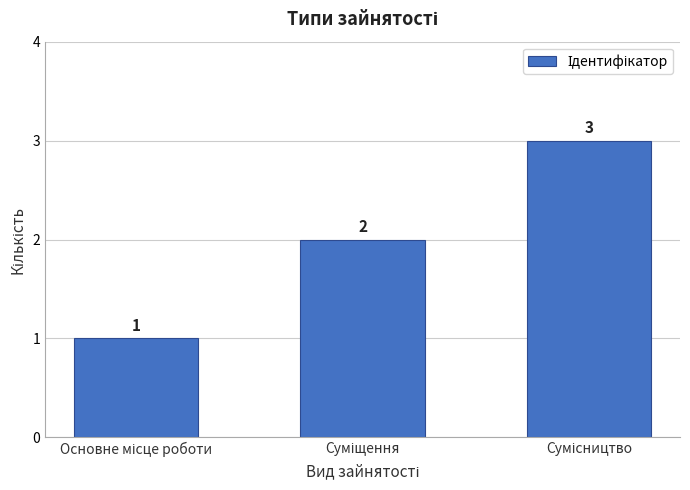

How many values are between 1 and 3?

3